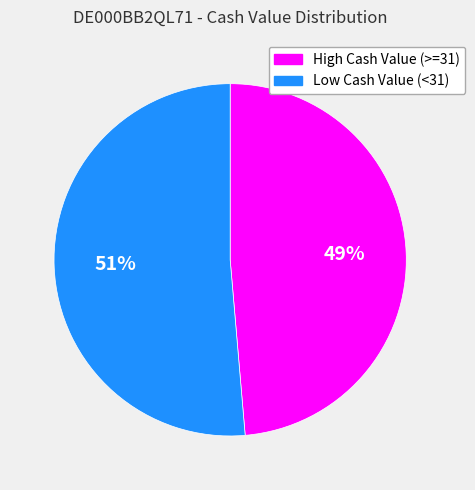

Does any single category account for the majority?

Yes